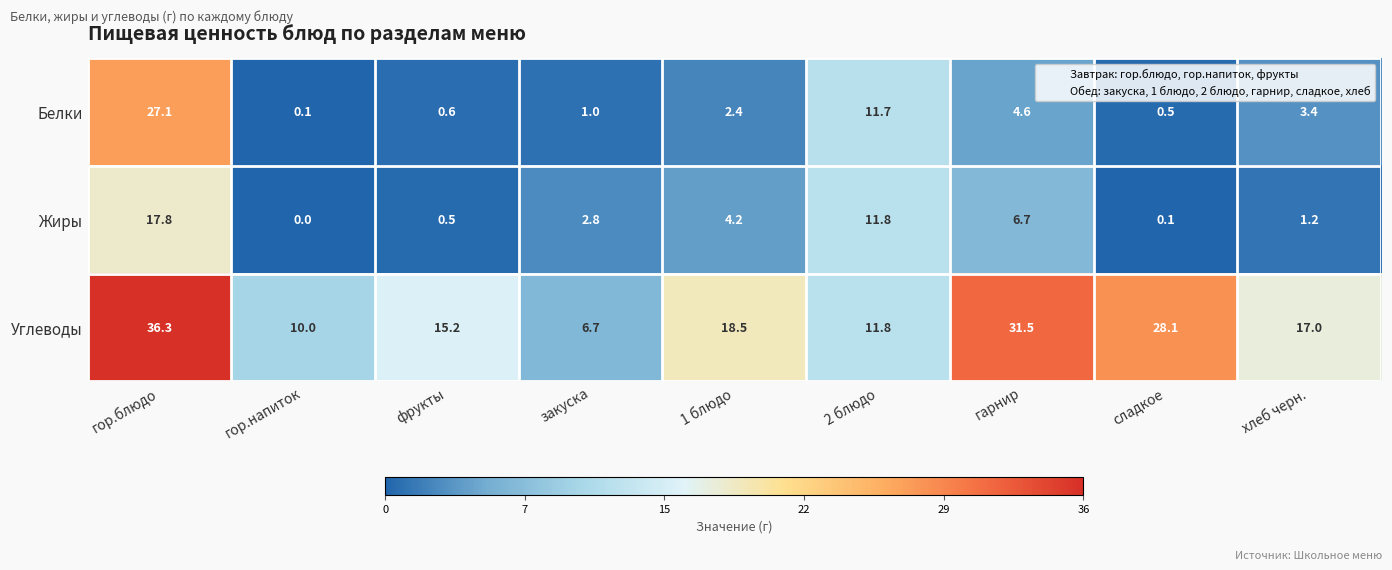

At which category is the sum across all series the highest?

гор.блюдо